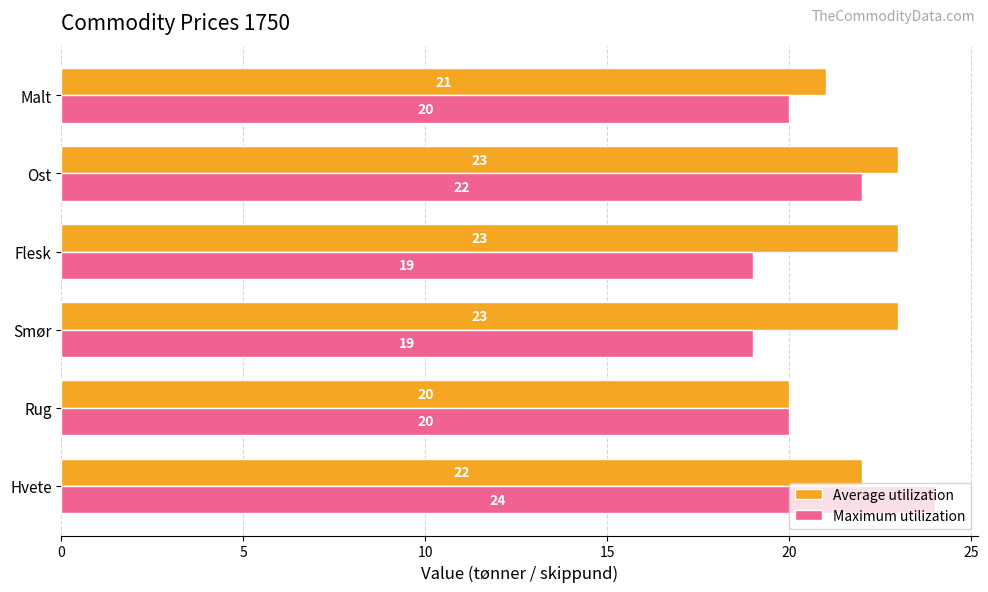

What is the difference between the highest and lowest values at Smør?

4